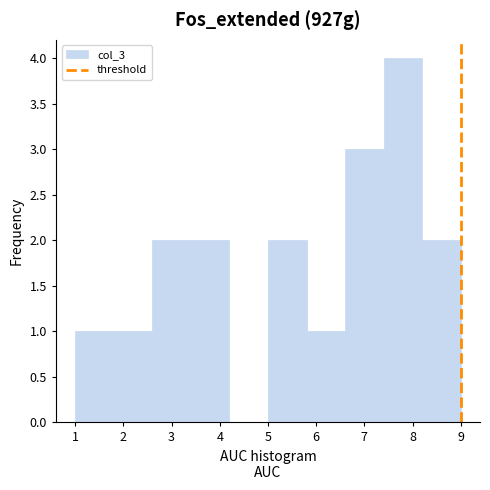

Reading left to right, transcribe this chart: for each bar, give the range it covers on the x-axis and its height. The values are not printed on the chart, so give them approximately, as read against the axis.

1.0 to 1.8: 1
1.8 to 2.6: 1
2.6 to 3.4: 2
3.4 to 4.2: 2
4.2 to 5.0: 0
5.0 to 5.8: 2
5.8 to 6.6: 1
6.6 to 7.4: 3
7.4 to 8.2: 4
8.2 to 9.0: 2